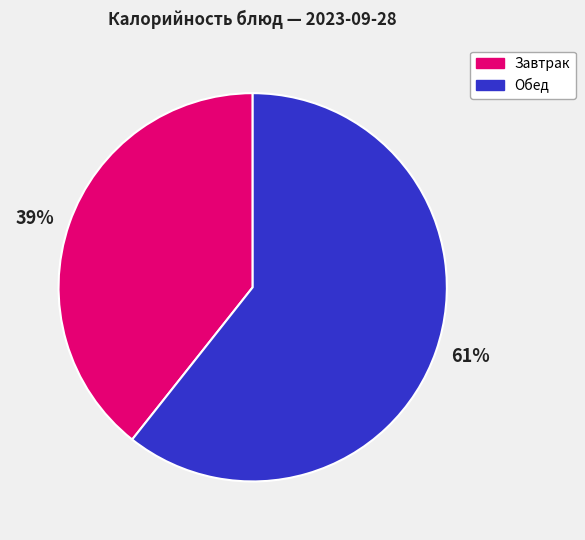

Which has a higher value, Завтрак or Обед?

Обед